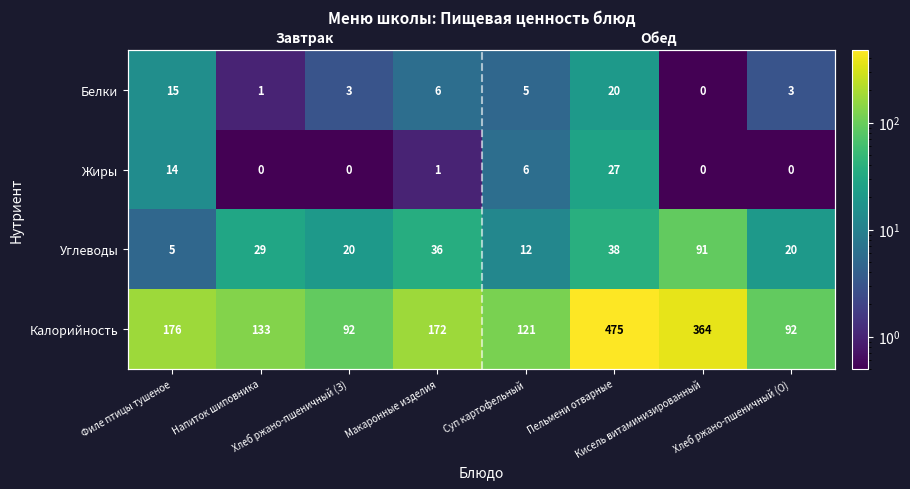

Is it true that Калорийность equals 121.0 at Суп картофельный?

True